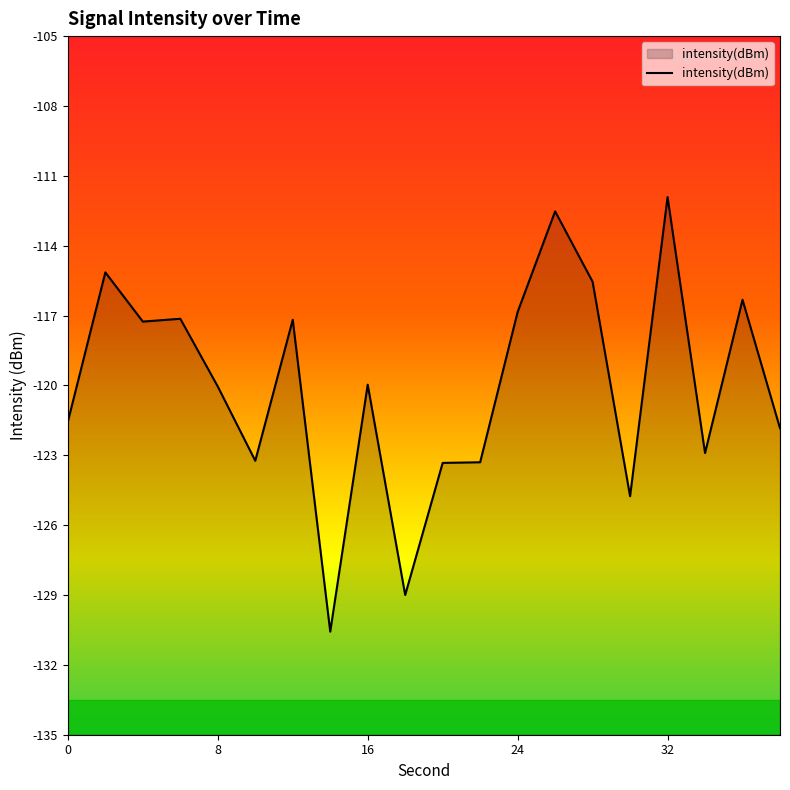

Reading left to right, list all the values displayed in this chart.

-121.6	-115.1	-117.3	-117.1	-120.0	-123.2	-117.2	-130.6	-120.0	-129.0	-123.3	-123.3	-116.8	-112.5	-115.5	-124.8	-111.9	-122.9	-116.3	-121.8